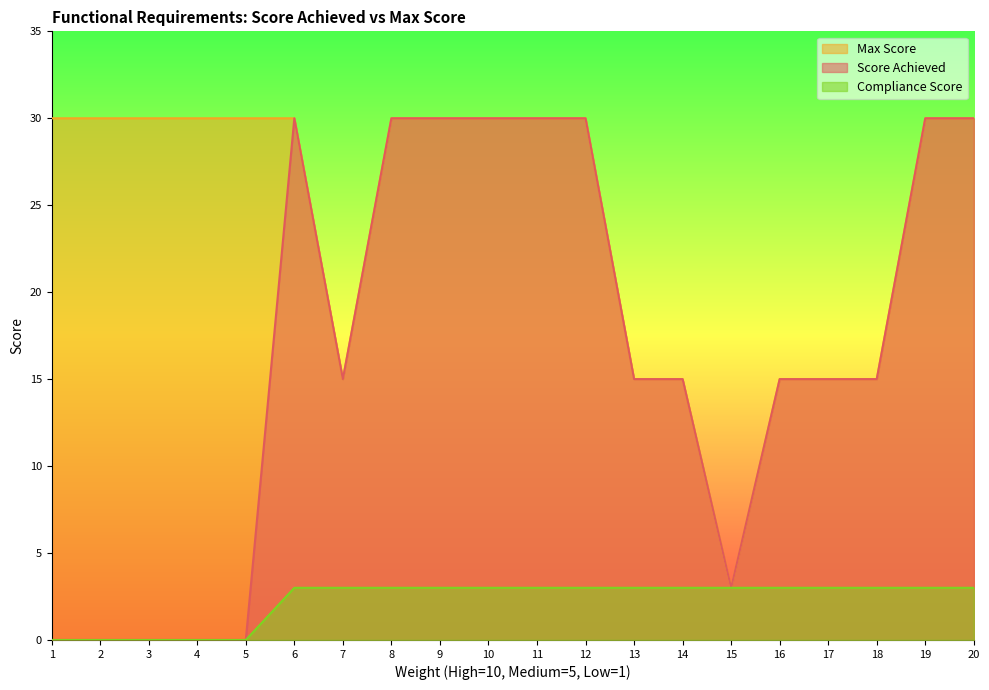

What is the sum of the Compliance Score values at 17 and 9?

6